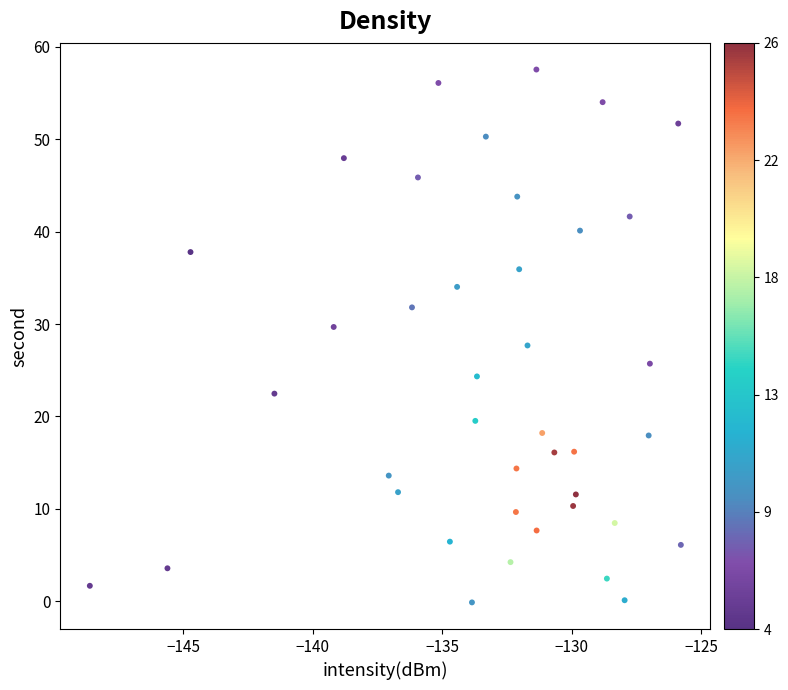

What is the range of Y values (max minus min)?

57.7